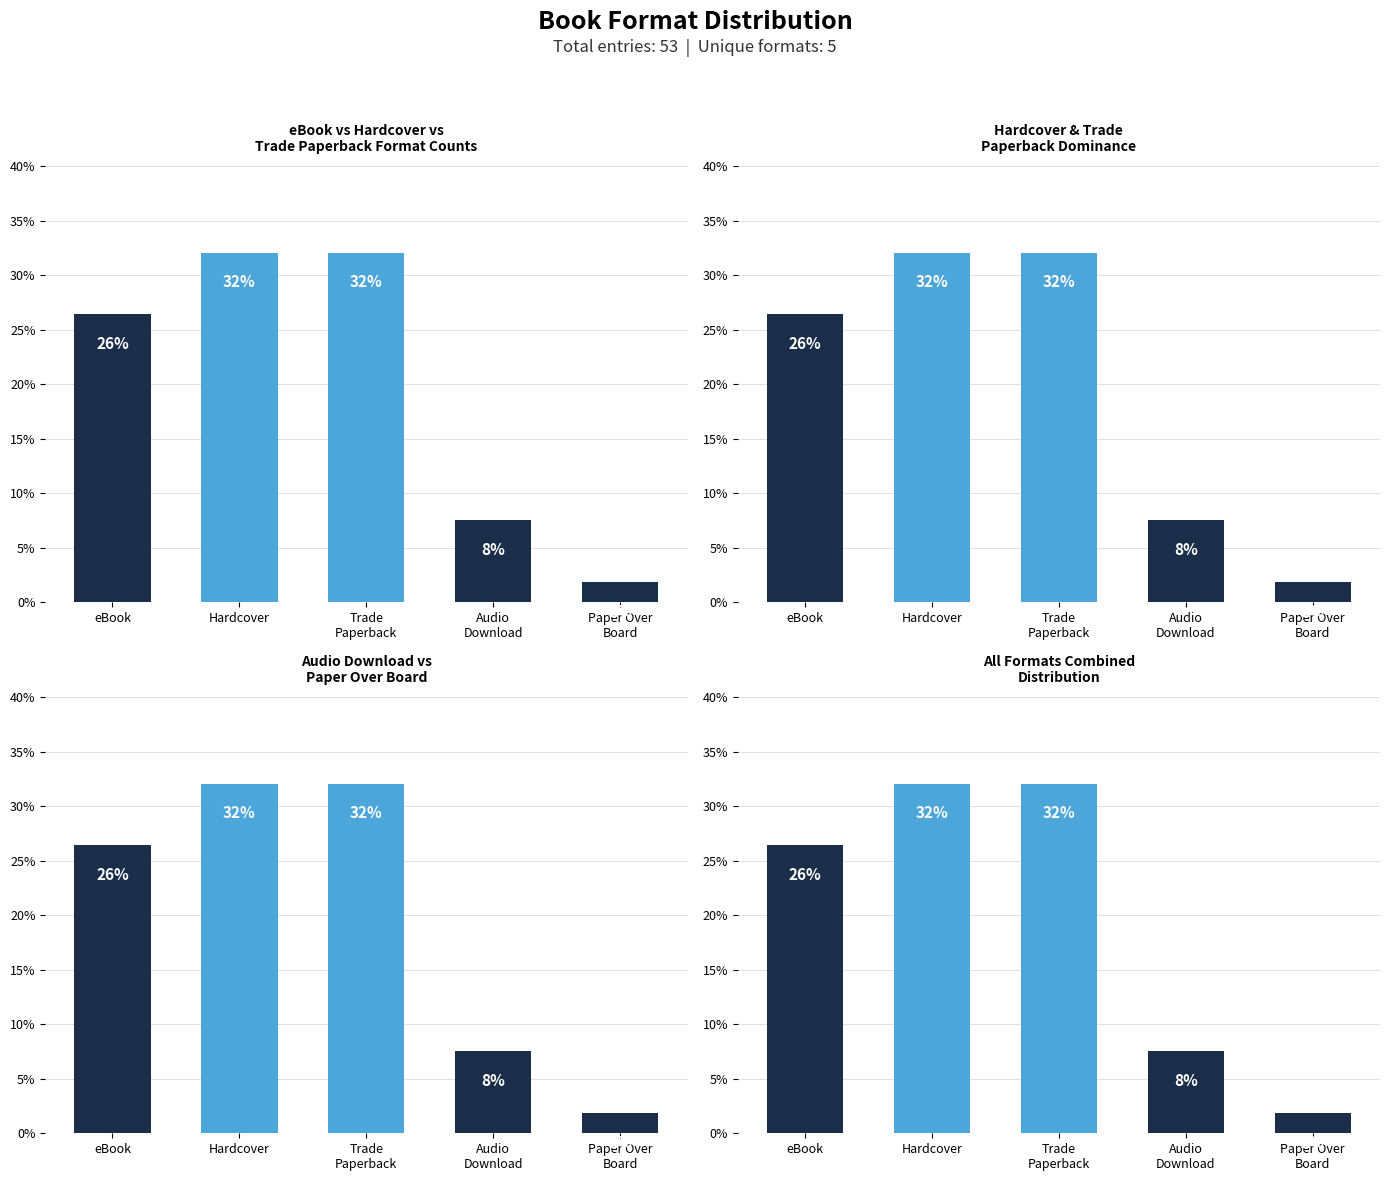

What is the change in value from Audio
Download to Paper Over
Board?

-5.7